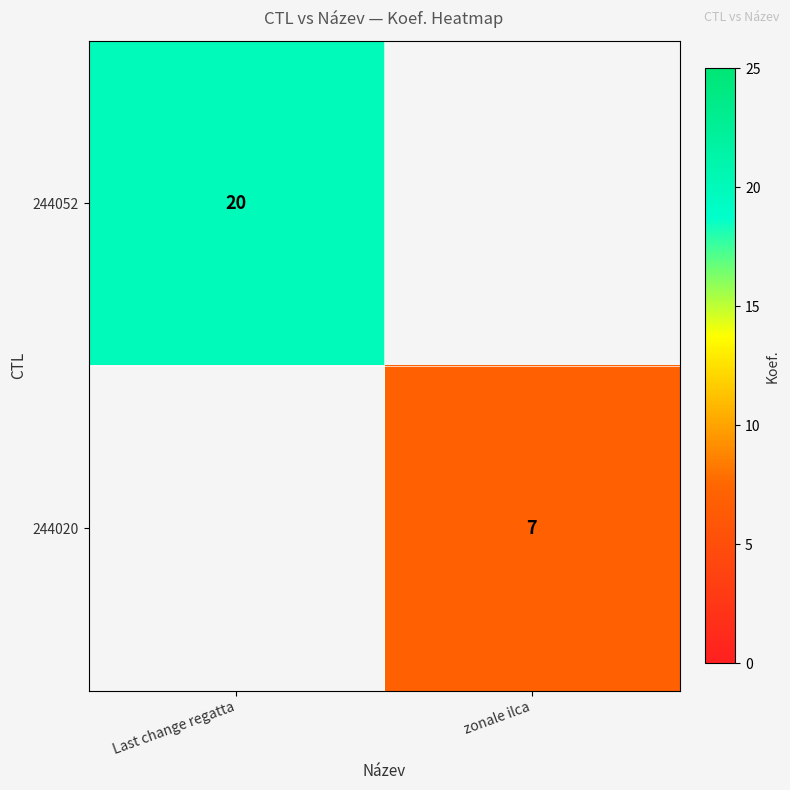

Is it true that 244020 equals 7 at zonale ilca?

True